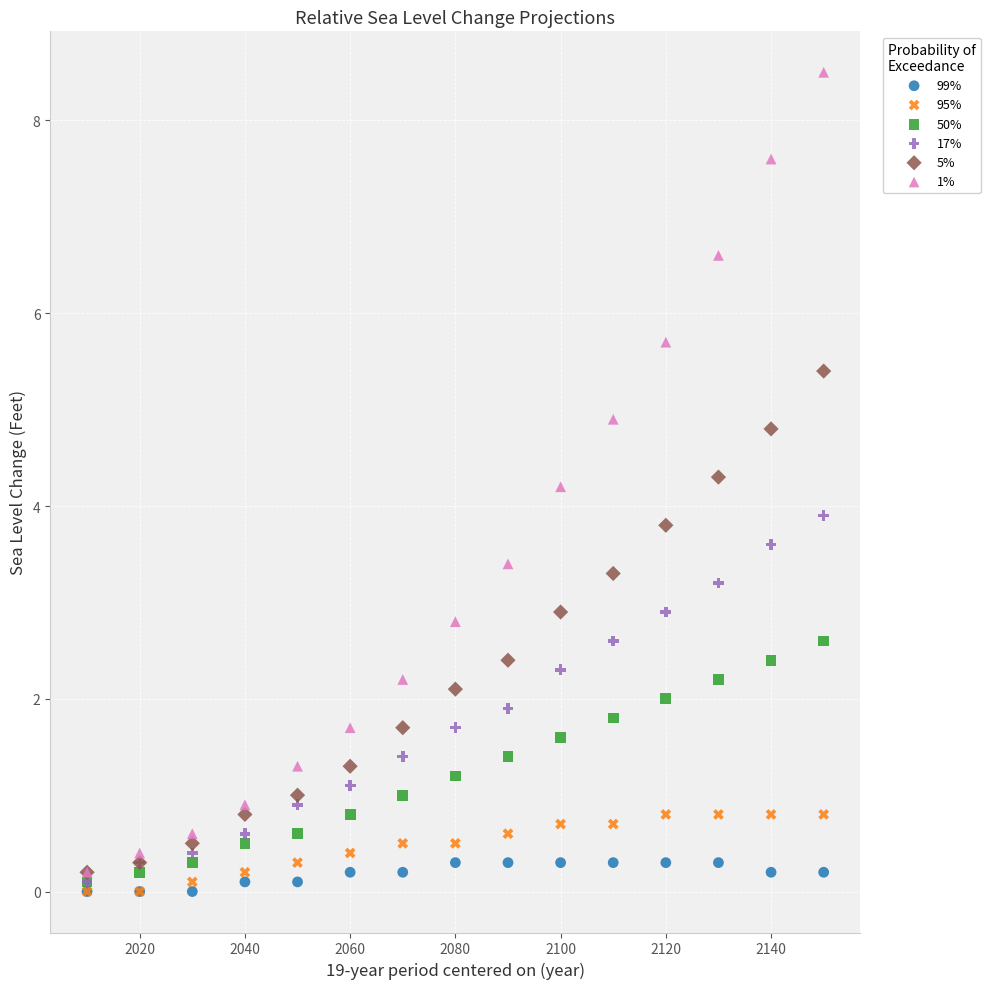

Across all series, what Y value is closest to 4?

3.9